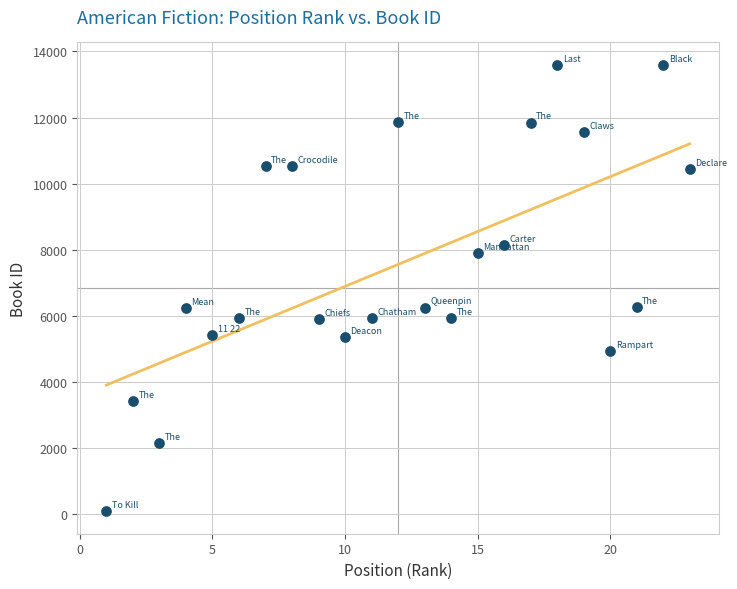

What is the range of Y values (max minus min)?

13506